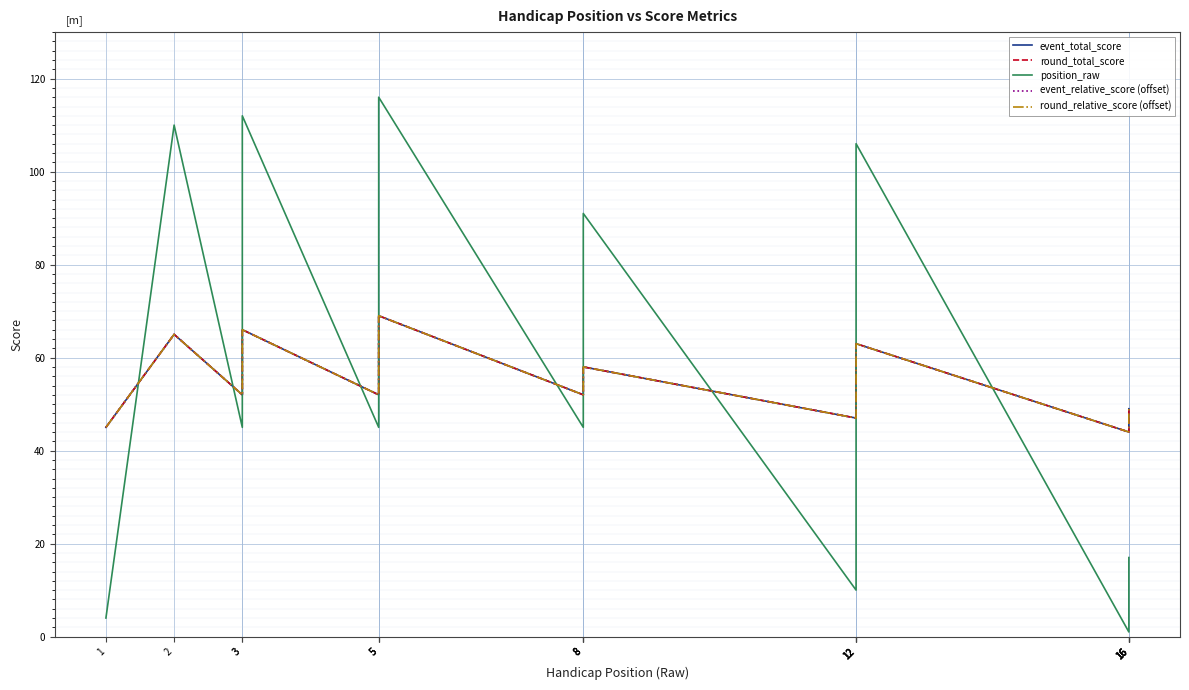

Which series has the largest total across all categories?

event_total_score